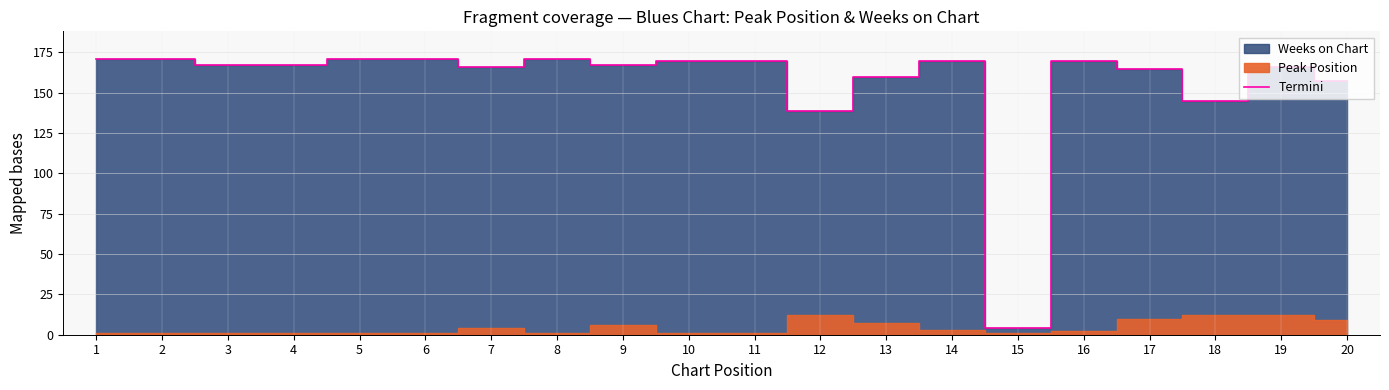

Rank the categories by value from highest to lowest.

1, 2, 5, 6, 8, 10, 11, 14, 16, 3, 4, 9, 7, 19, 17, 13, 20, 18, 12, 15